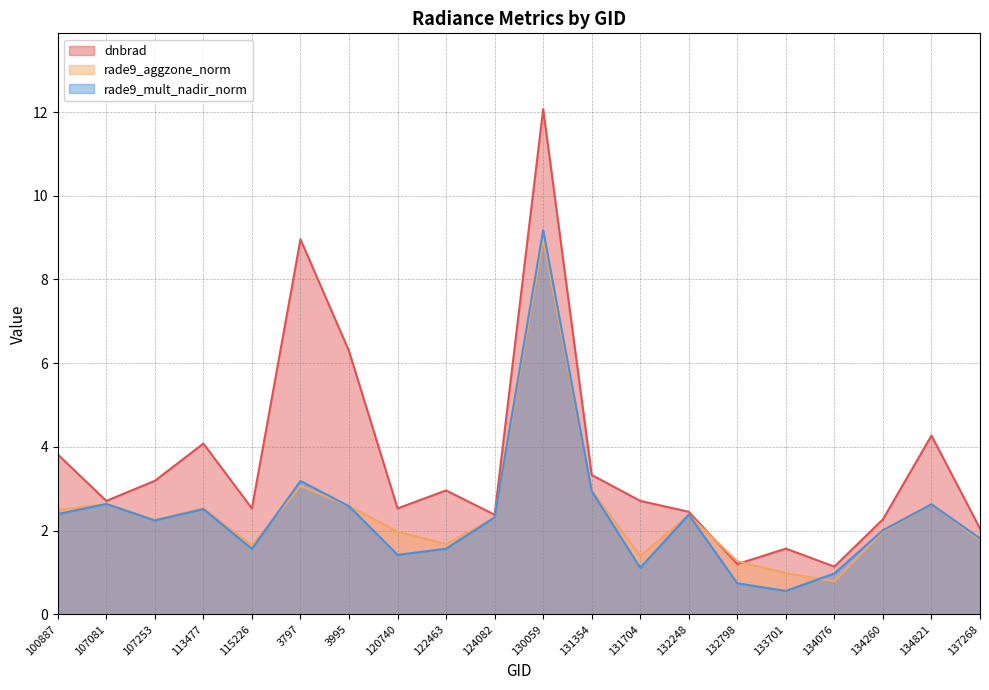

The rade9_aggzone_norm series shows 2.3 at 107253. True or false?

True